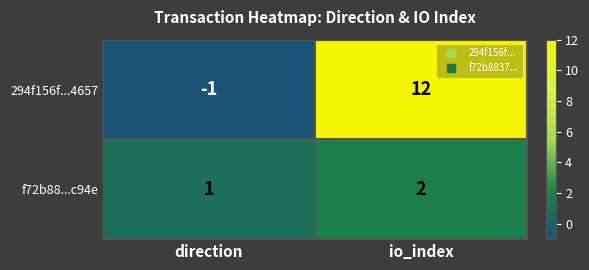

What is the difference between the maximum and minimum values in the 294f156f...4657 series?

13